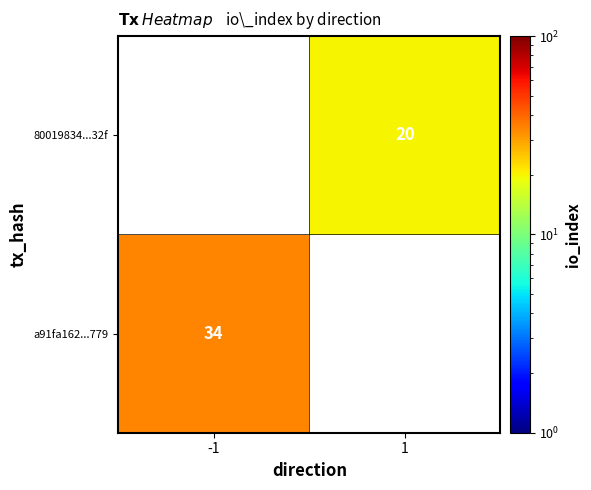

The value of a91fa162...779 at -1 is 51. True or false?

False